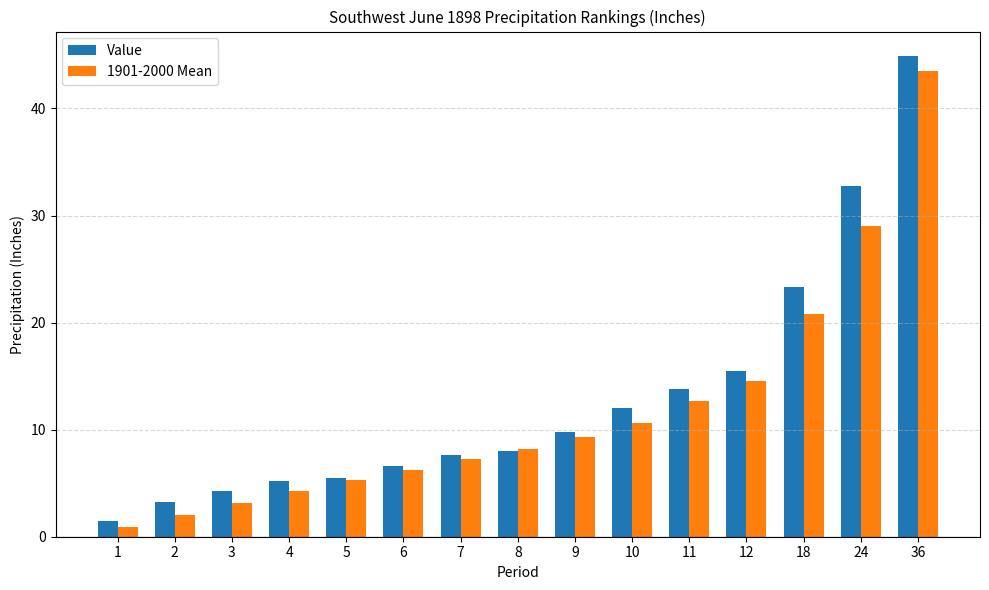

Is it true that Value equals 12.1 at 10?

True